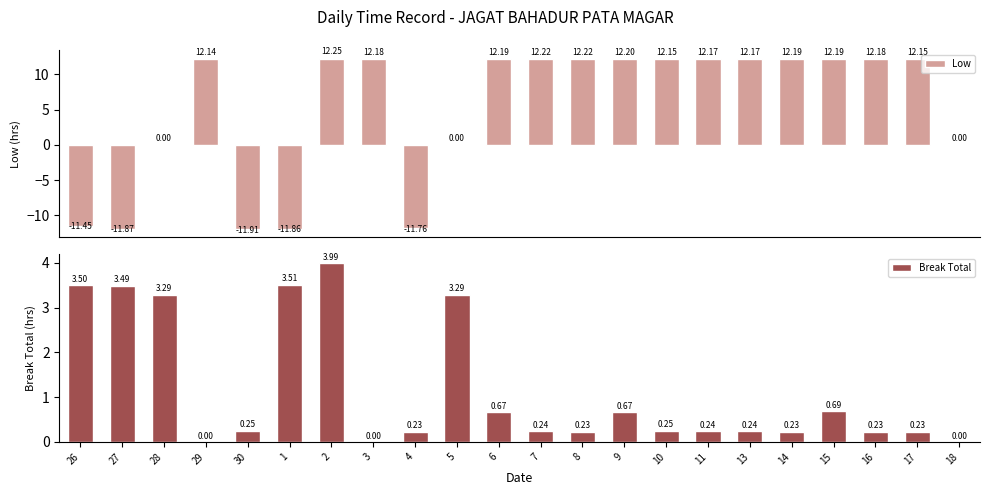

Between 26 and 10, which is larger?

10